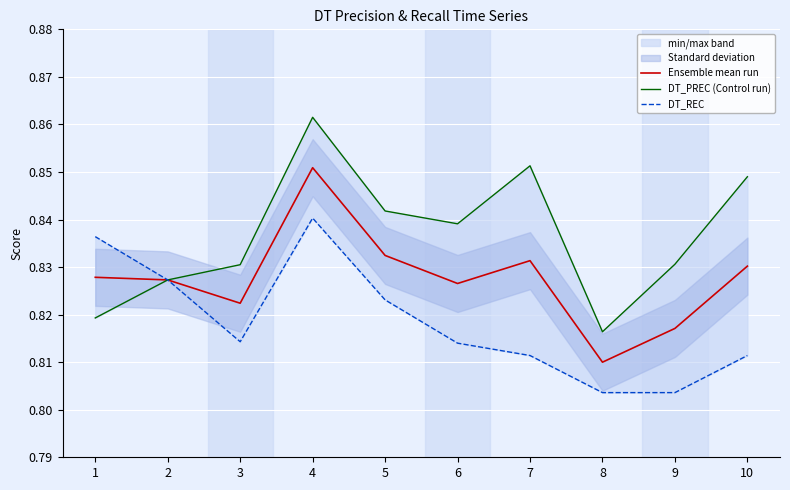

Where is DT_REC nearest to the value 0?

8